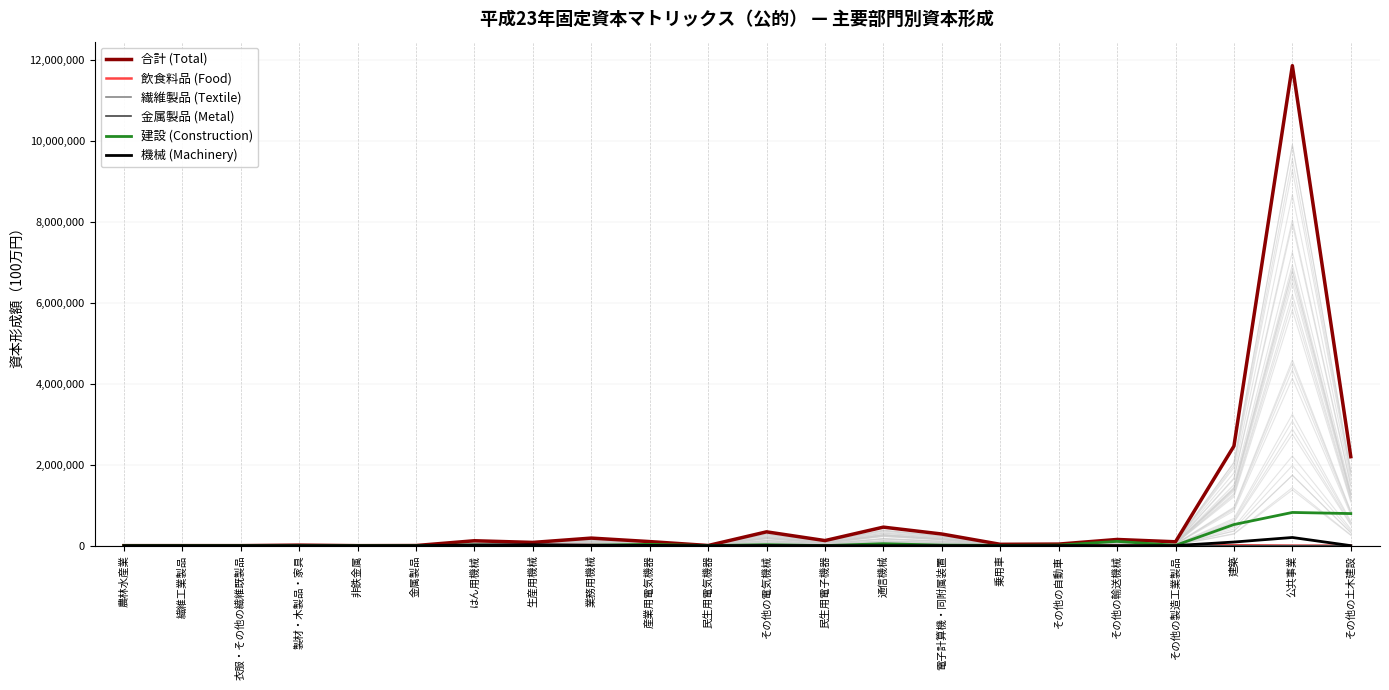

The 飲食料品 (Food) series shows 8135 at 非鉄金属. True or false?

False